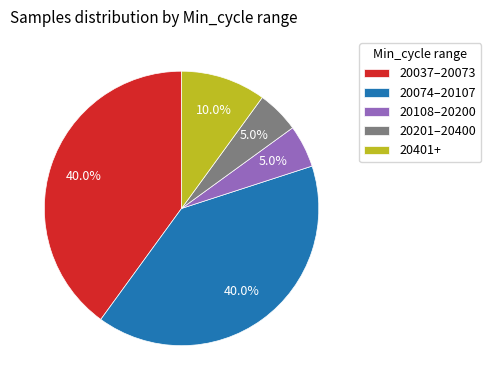

Does 20201–20400 account for over 50% of the chart?

No